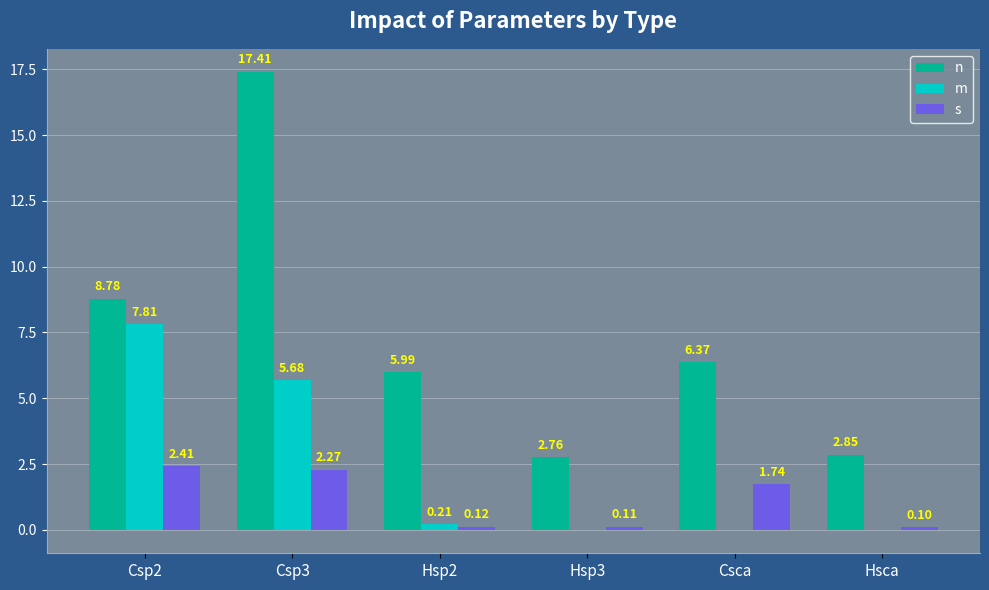

True or false: n has a value of 8.8 at Csp2.

True